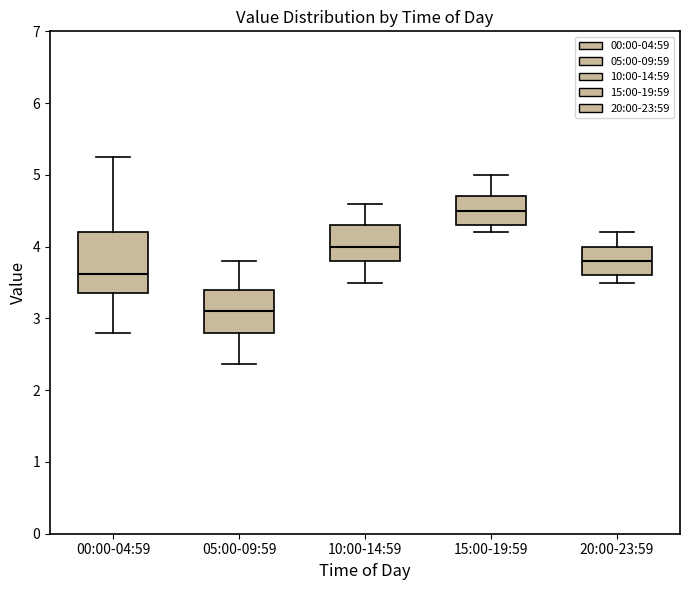

Where does the upper whisker of the box for 05:00-09:59 end on the y-axis? The values are not printed on the chart, so give them approximately, as read against the axis.

3.8